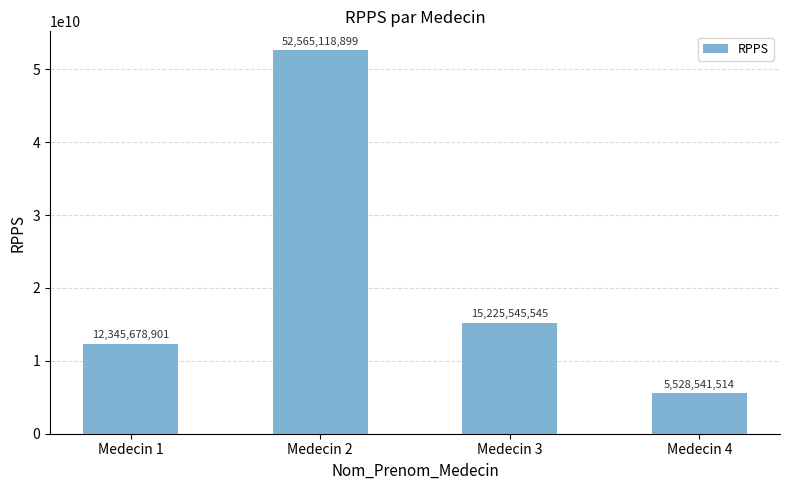

At which category does the chart reach its peak across all series?

Medecin 2